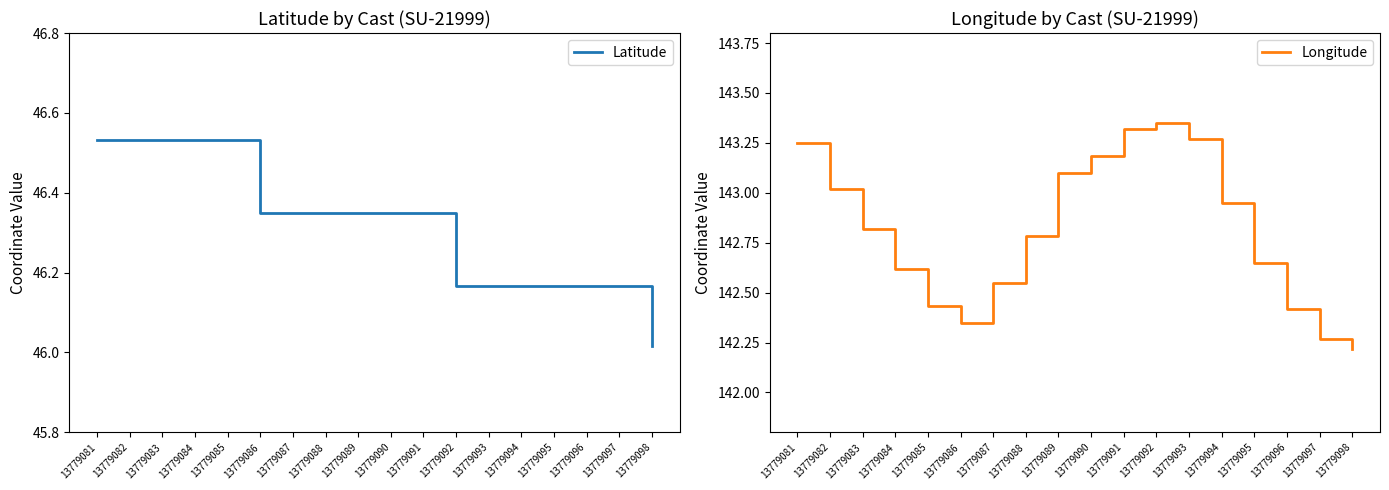

Does the chart display data point markers on the line(s)?

No